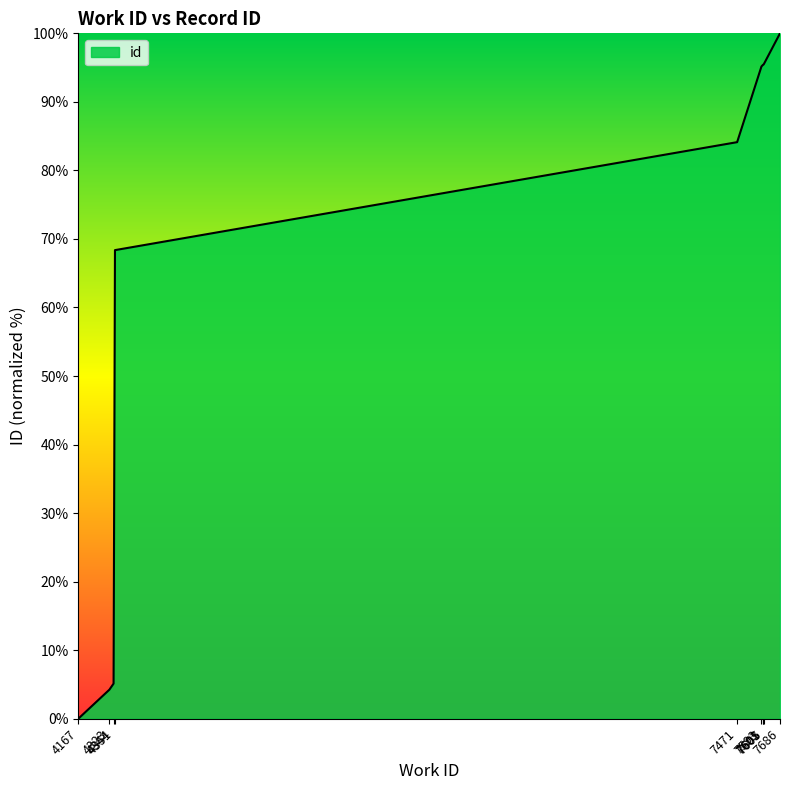

True or false: the data has more than 2 interior local peaks.

False